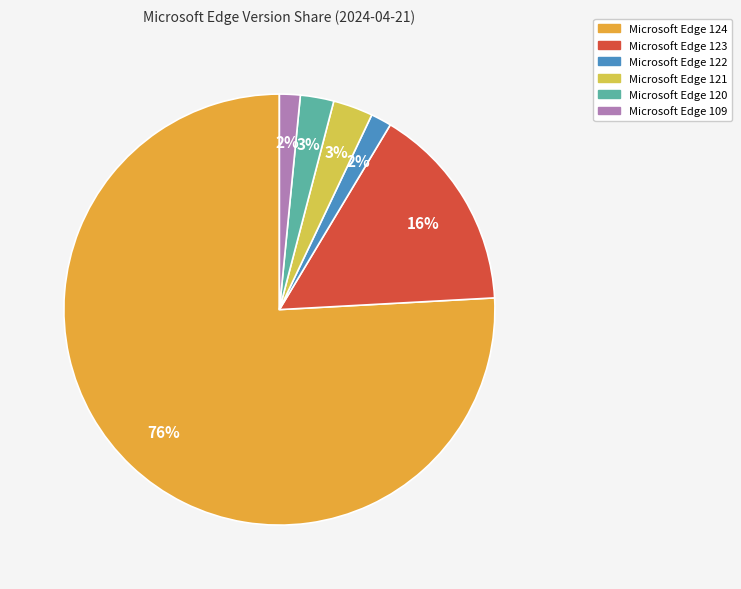

Do Microsoft Edge 109 and Microsoft Edge 122 together represent more than half of the pie?

No